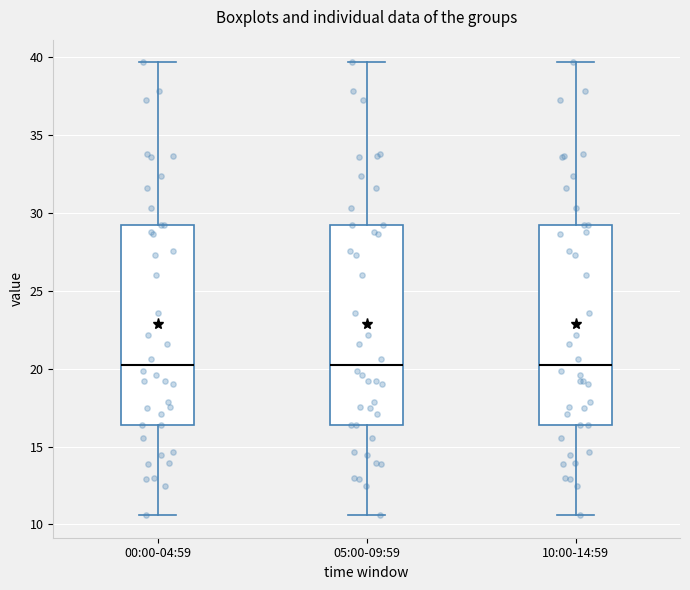

Reading left to right, transcribe this box plot: for each box, give where its median line is, the range the box spans, and where its two whiskers end, as read against the y-axis. The values are not printed on the chart, so give them approximately, as read against the axis.

00:00-04:59: median 20.5, box 16.5 to 29.0, whiskers 10.5 to 39.5
05:00-09:59: median 20.5, box 16.5 to 29.0, whiskers 10.5 to 39.5
10:00-14:59: median 20.5, box 16.5 to 29.0, whiskers 10.5 to 39.5